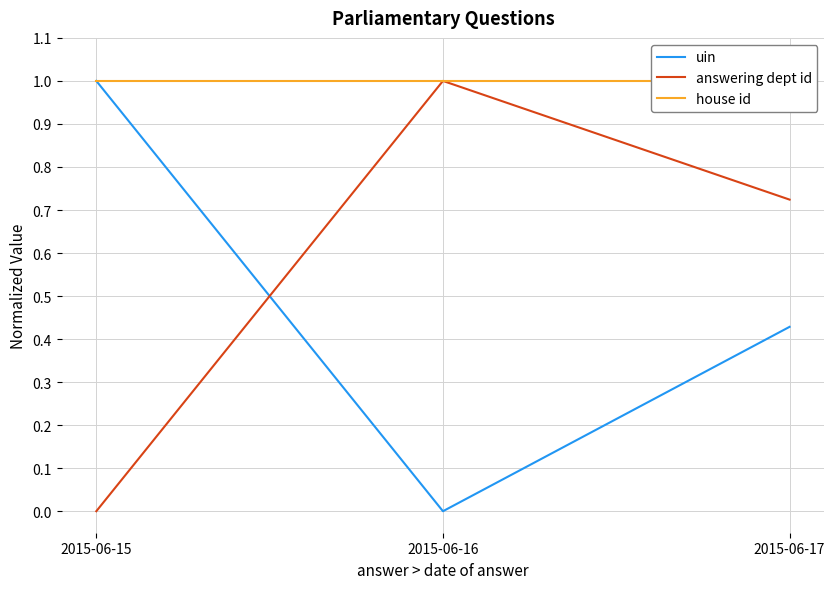

Does the chart have visible grid lines?

Yes